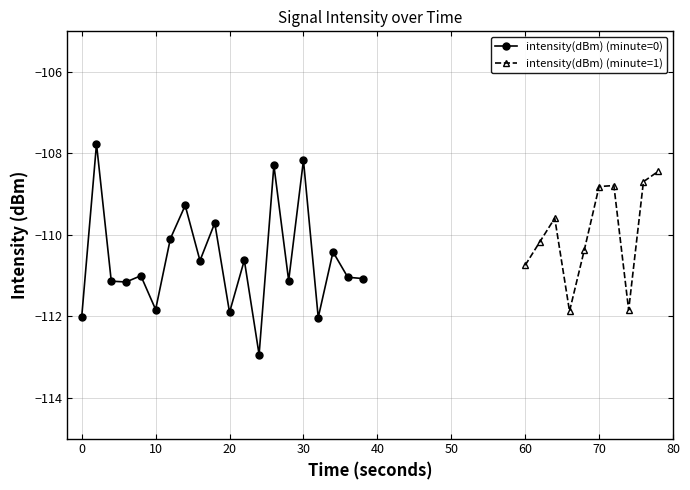

At which category does the chart reach its peak across all series?

2